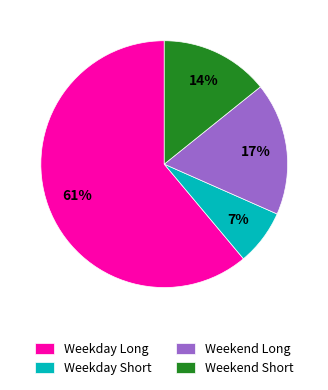

Which has a higher value, Weekday Long or Weekday Short?

Weekday Long